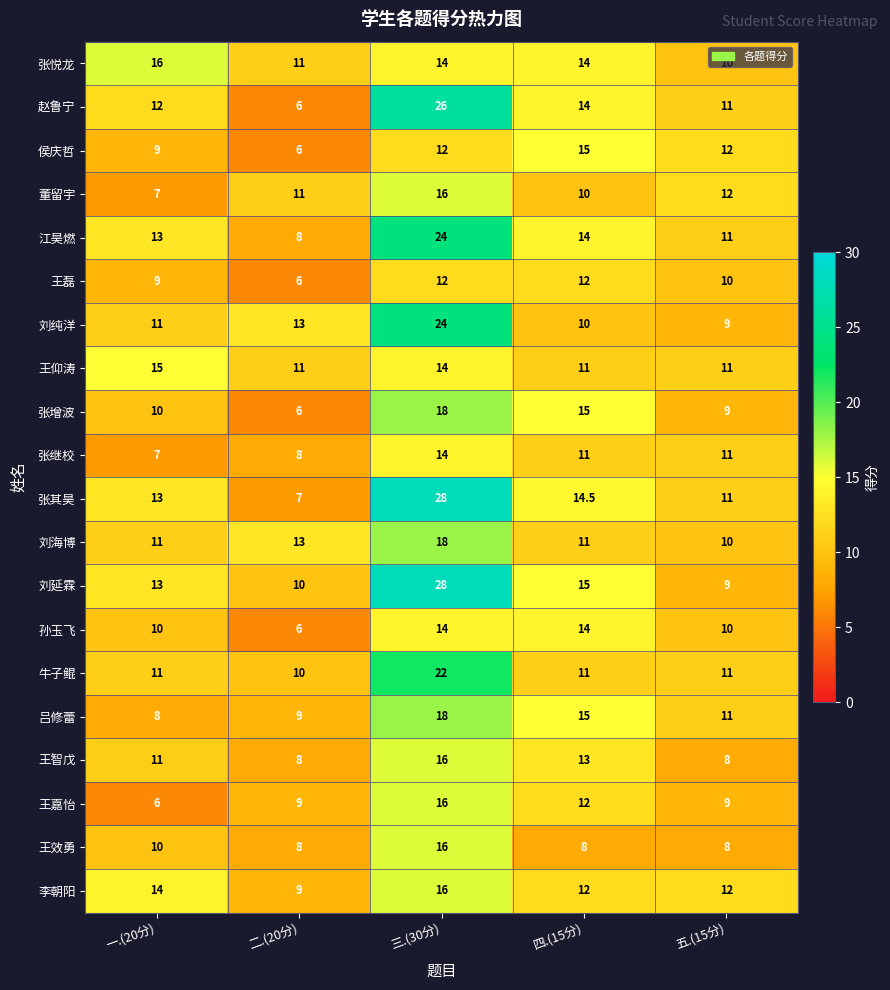

Count the number of data series in this chart.

20